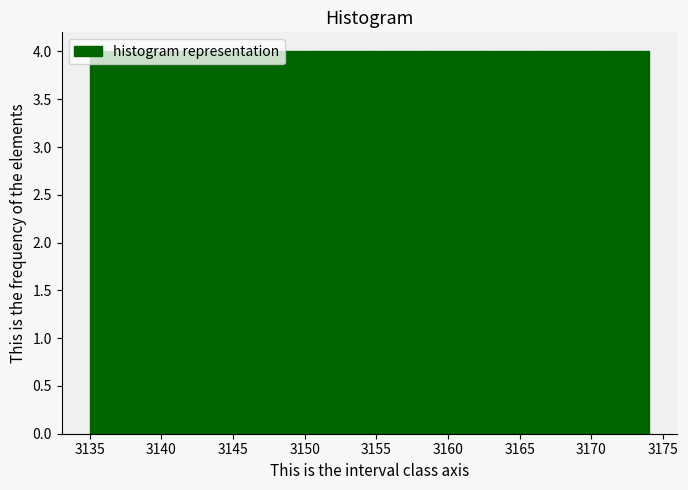

Reading left to right, list every bar in this chart as the range it spans on the x-axis followed by its height. Neither the bar edges nor the heights are printed on the chart, so give them approximately, as read against the axes.

3135.0 to 3138.9: 4
3138.9 to 3142.8: 4
3142.8 to 3146.7: 4
3146.7 to 3150.6: 4
3150.6 to 3154.5: 4
3154.5 to 3158.4: 4
3158.4 to 3162.3: 4
3162.3 to 3166.2: 4
3166.2 to 3170.1: 4
3170.1 to 3174.0: 4